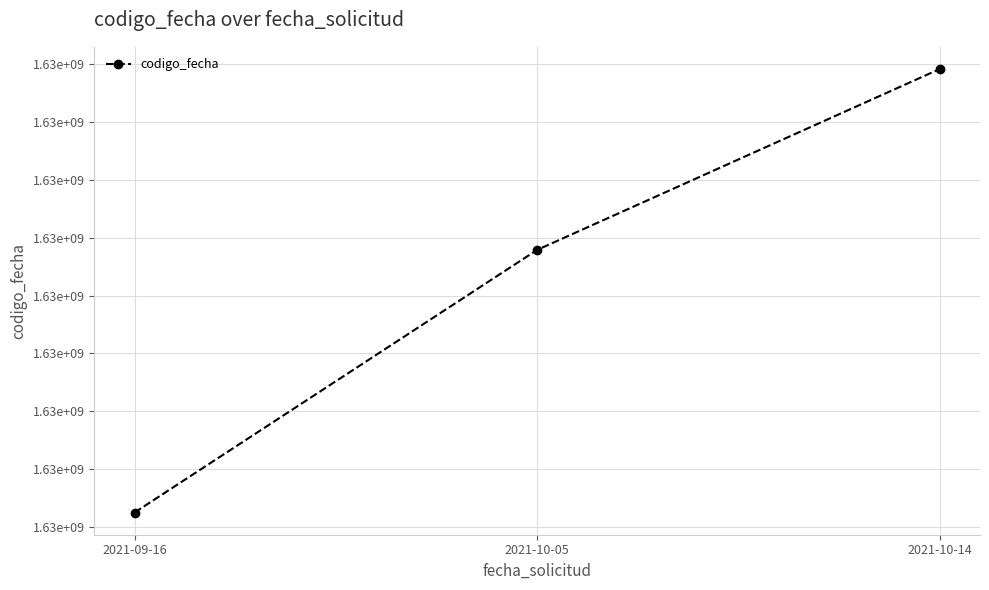

Does the chart have visible grid lines?

Yes